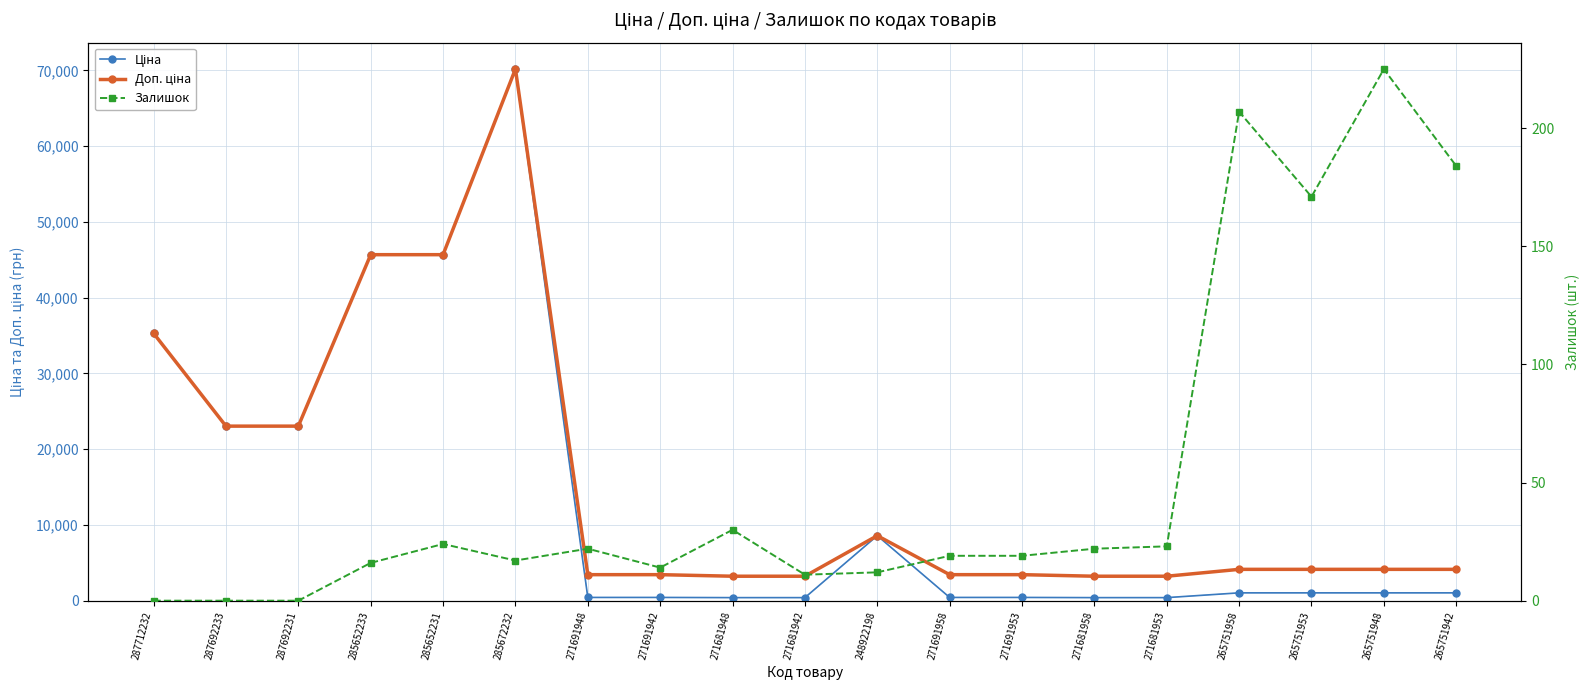

List the series in order of their peak value, lowest first.

Залишок, Ціна, Доп. ціна